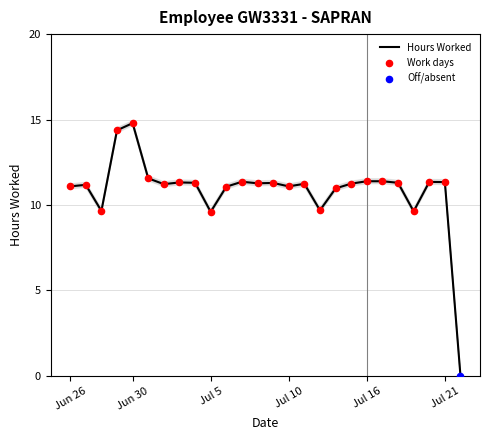

Which category has the highest value in the Hours Worked series?

Jun 30